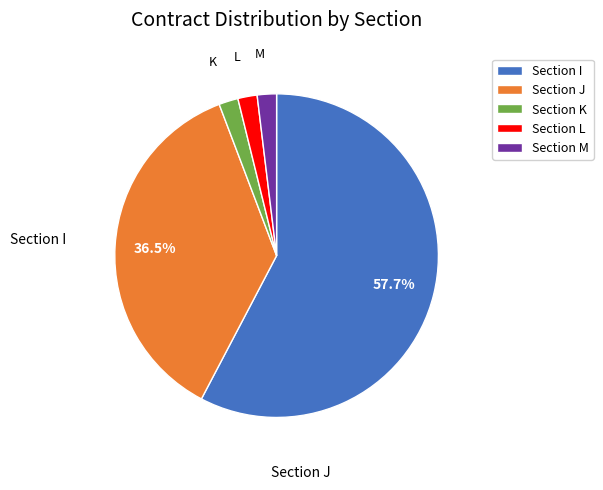

What is the majority slice?

Section I